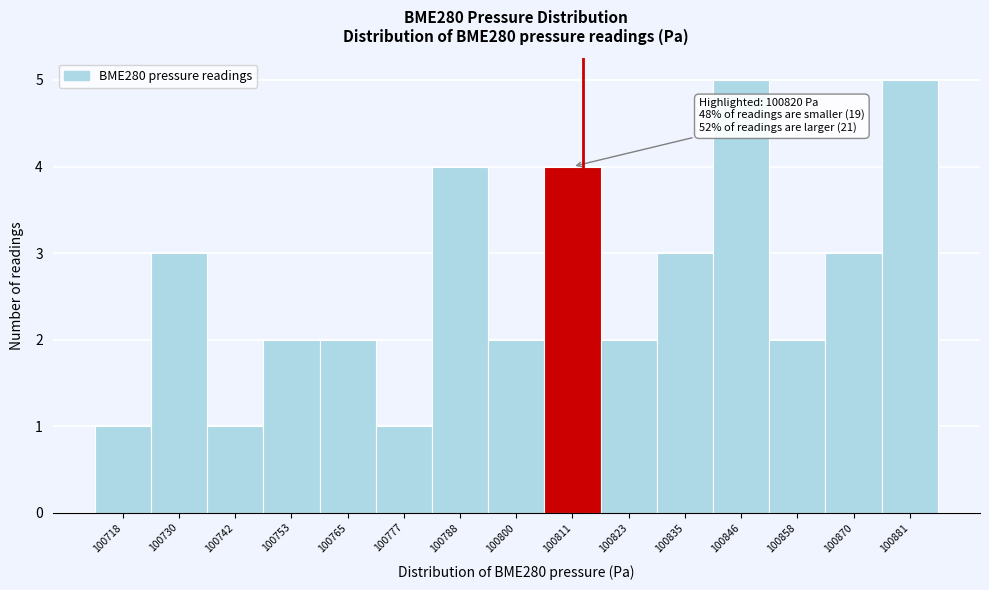

Reading left to right, what are all the values shown in this chart?

1	3	1	2	2	1	4	2	4	2	3	5	2	3	5